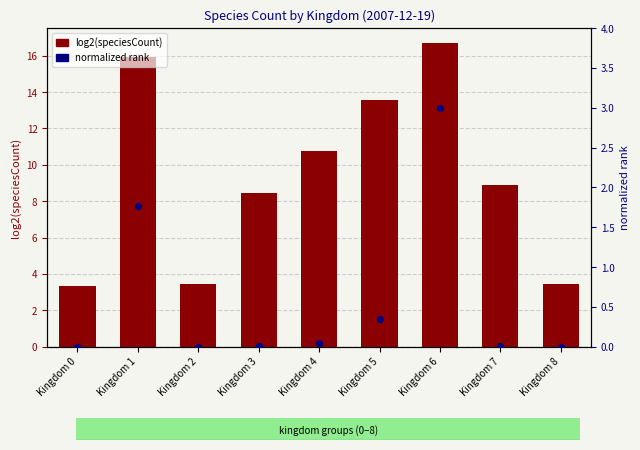

Which series reaches the minimum Y coordinate?

normalized rank